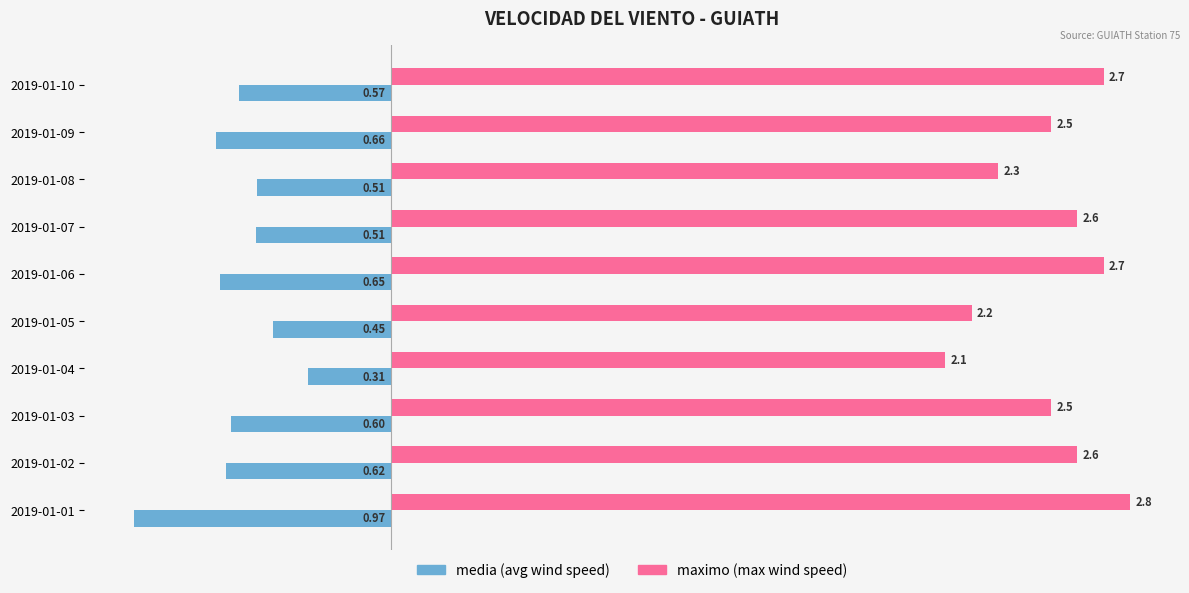

What is the spread (max minus min) of values at 2019-01-08?

2.8